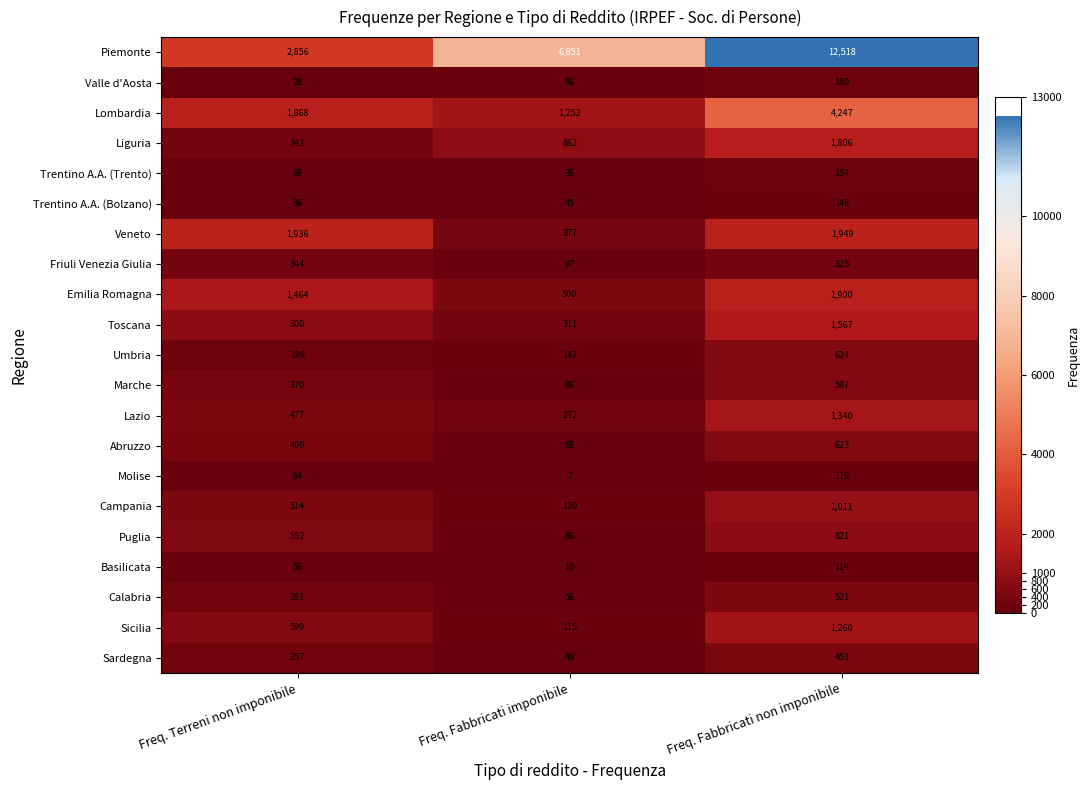

What is the maximum value shown in the chart?

12518